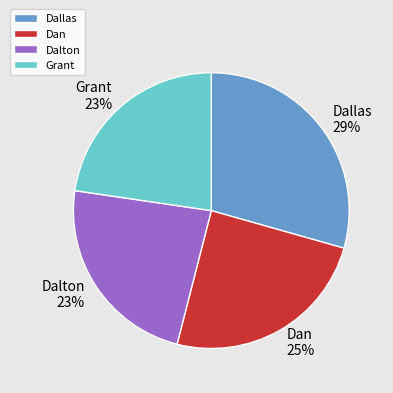

To the nearest percent, what is the combined percentage of Dallas and Dan?

54%